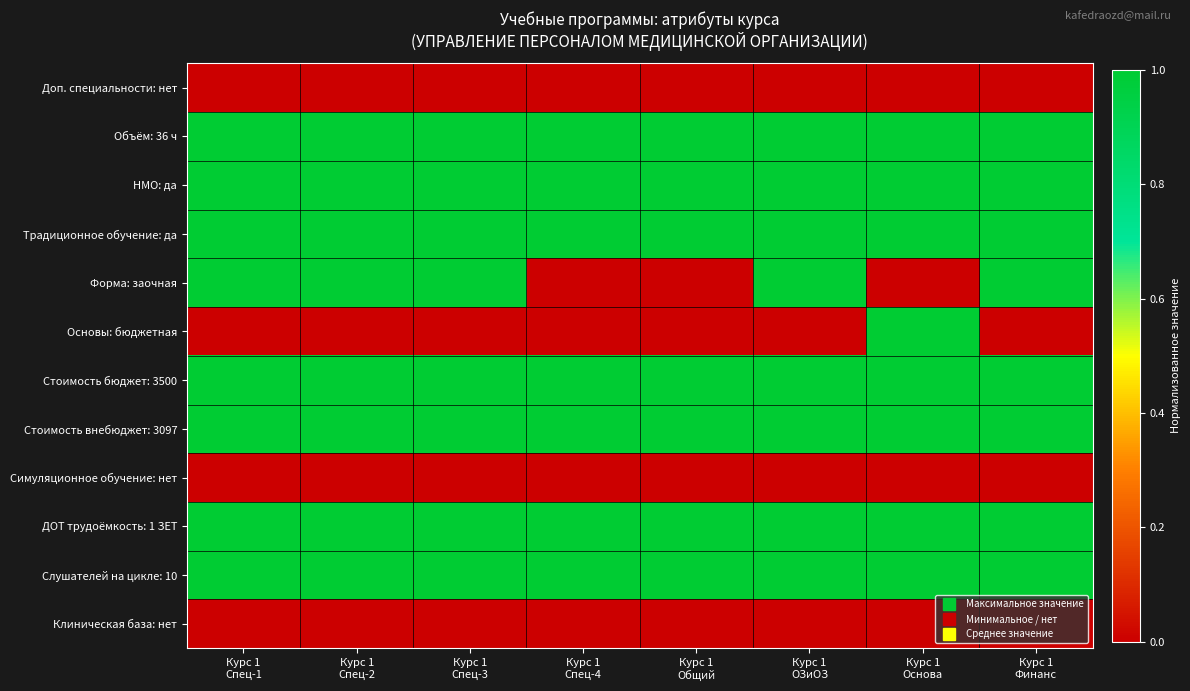

Reading right to left, what are all the values shown in this chart?

Доп. специальности: нет: Курс 1
Финанс=0.0	Курс 1
Основа=0.0	Курс 1
ОЗиОЗ=0.0	Курс 1
Общий=0.0	Курс 1
Спец-4=0.0	Курс 1
Спец-3=0.0	Курс 1
Спец-2=0.0	Курс 1
Спец-1=0.0
Объём: 36 ч: Курс 1
Финанс=1.0	Курс 1
Основа=1.0	Курс 1
ОЗиОЗ=1.0	Курс 1
Общий=1.0	Курс 1
Спец-4=1.0	Курс 1
Спец-3=1.0	Курс 1
Спец-2=1.0	Курс 1
Спец-1=1.0
НМО: да: Курс 1
Финанс=1.0	Курс 1
Основа=1.0	Курс 1
ОЗиОЗ=1.0	Курс 1
Общий=1.0	Курс 1
Спец-4=1.0	Курс 1
Спец-3=1.0	Курс 1
Спец-2=1.0	Курс 1
Спец-1=1.0
Традиционное обучение: да: Курс 1
Финанс=1.0	Курс 1
Основа=1.0	Курс 1
ОЗиОЗ=1.0	Курс 1
Общий=1.0	Курс 1
Спец-4=1.0	Курс 1
Спец-3=1.0	Курс 1
Спец-2=1.0	Курс 1
Спец-1=1.0
Форма: заочная: Курс 1
Финанс=1.0	Курс 1
Основа=0.0	Курс 1
ОЗиОЗ=1.0	Курс 1
Общий=0.0	Курс 1
Спец-4=0.0	Курс 1
Спец-3=1.0	Курс 1
Спец-2=1.0	Курс 1
Спец-1=1.0
Основы: бюджетная: Курс 1
Финанс=0.0	Курс 1
Основа=1.0	Курс 1
ОЗиОЗ=0.0	Курс 1
Общий=0.0	Курс 1
Спец-4=0.0	Курс 1
Спец-3=0.0	Курс 1
Спец-2=0.0	Курс 1
Спец-1=0.0
Стоимость бюджет: 3500: Курс 1
Финанс=1.0	Курс 1
Основа=1.0	Курс 1
ОЗиОЗ=1.0	Курс 1
Общий=1.0	Курс 1
Спец-4=1.0	Курс 1
Спец-3=1.0	Курс 1
Спец-2=1.0	Курс 1
Спец-1=1.0
Стоимость внебюджет: 3097: Курс 1
Финанс=1.0	Курс 1
Основа=1.0	Курс 1
ОЗиОЗ=1.0	Курс 1
Общий=1.0	Курс 1
Спец-4=1.0	Курс 1
Спец-3=1.0	Курс 1
Спец-2=1.0	Курс 1
Спец-1=1.0
Симуляционное обучение: нет: Курс 1
Финанс=0.0	Курс 1
Основа=0.0	Курс 1
ОЗиОЗ=0.0	Курс 1
Общий=0.0	Курс 1
Спец-4=0.0	Курс 1
Спец-3=0.0	Курс 1
Спец-2=0.0	Курс 1
Спец-1=0.0
ДОТ трудоёмкость: 1 ЗЕТ: Курс 1
Финанс=1.0	Курс 1
Основа=1.0	Курс 1
ОЗиОЗ=1.0	Курс 1
Общий=1.0	Курс 1
Спец-4=1.0	Курс 1
Спец-3=1.0	Курс 1
Спец-2=1.0	Курс 1
Спец-1=1.0
Слушателей на цикле: 10: Курс 1
Финанс=1.0	Курс 1
Основа=1.0	Курс 1
ОЗиОЗ=1.0	Курс 1
Общий=1.0	Курс 1
Спец-4=1.0	Курс 1
Спец-3=1.0	Курс 1
Спец-2=1.0	Курс 1
Спец-1=1.0
Клиническая база: нет: Курс 1
Финанс=0.0	Курс 1
Основа=0.0	Курс 1
ОЗиОЗ=0.0	Курс 1
Общий=0.0	Курс 1
Спец-4=0.0	Курс 1
Спец-3=0.0	Курс 1
Спец-2=0.0	Курс 1
Спец-1=0.0